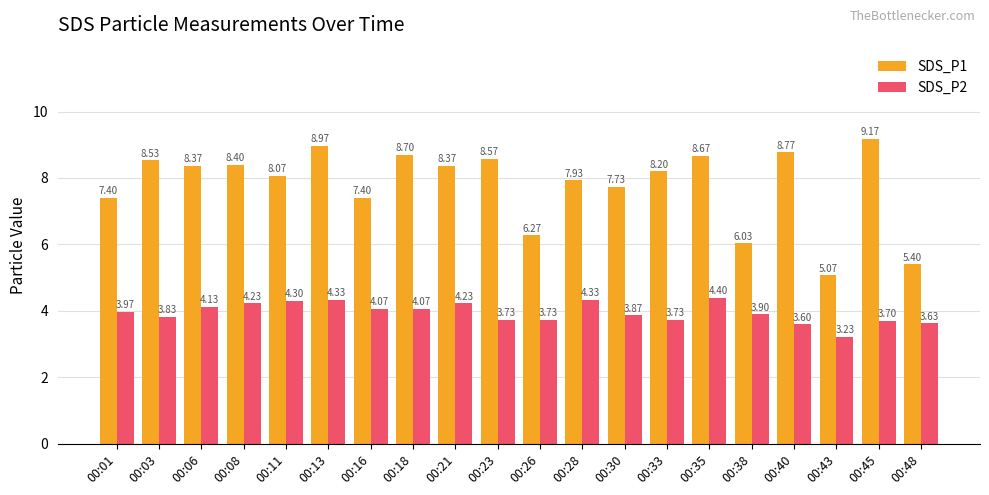

Count the number of data series in this chart.

2